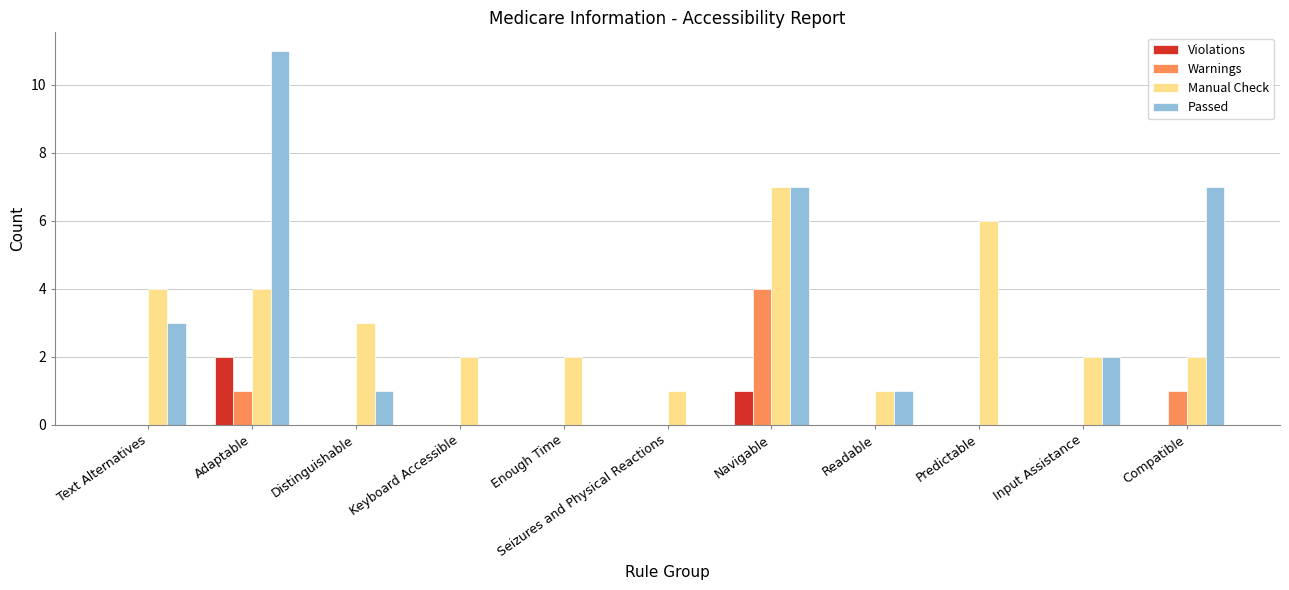

Between Keyboard Accessible and Compatible, which series saw the biggest shift?

Passed